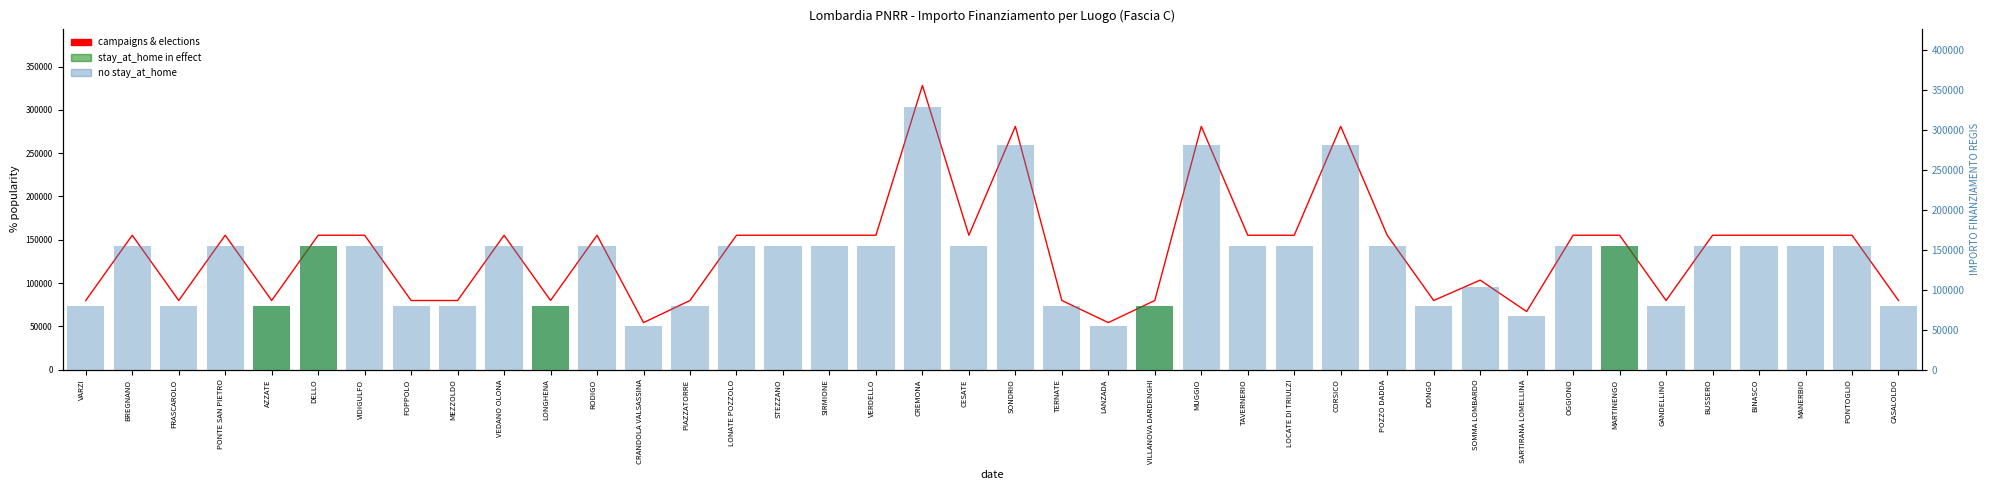

At BINASCO, list the series in order from smallest to largest.

campaigns & elections, no stay_at_home